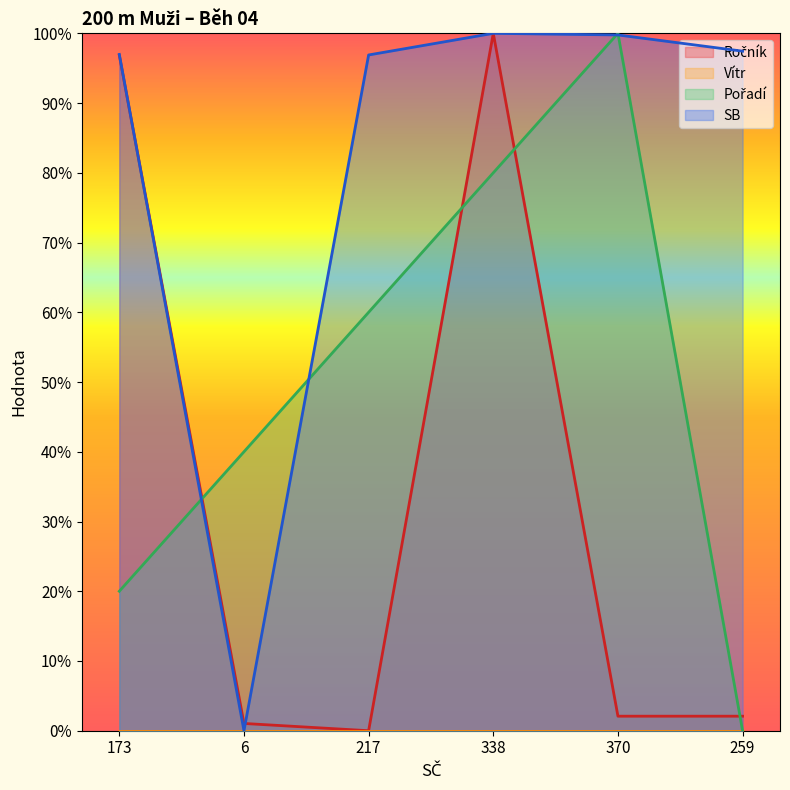

Between which two adjacent categories do Ročník and Pořadí first intersect?

173 and 6